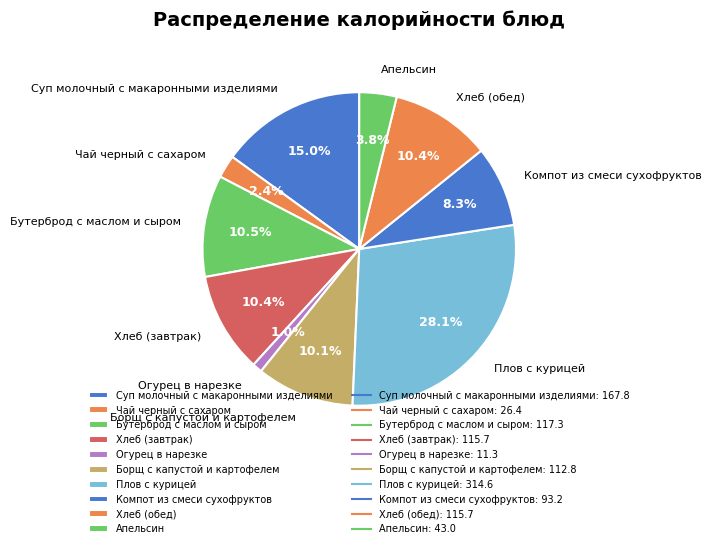

What percentage is the Огурец в нарезке slice, to the nearest percent?

1%